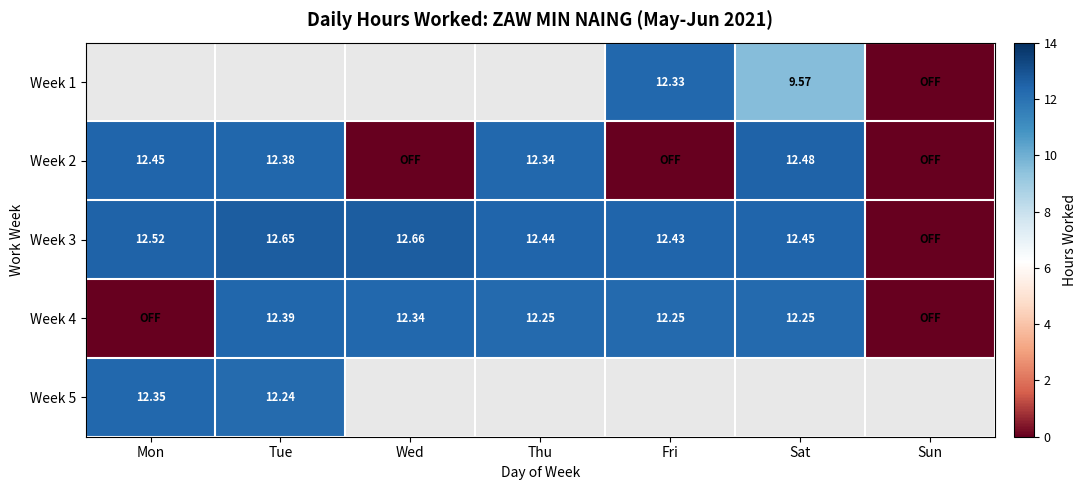

Count the number of data series in this chart.

5